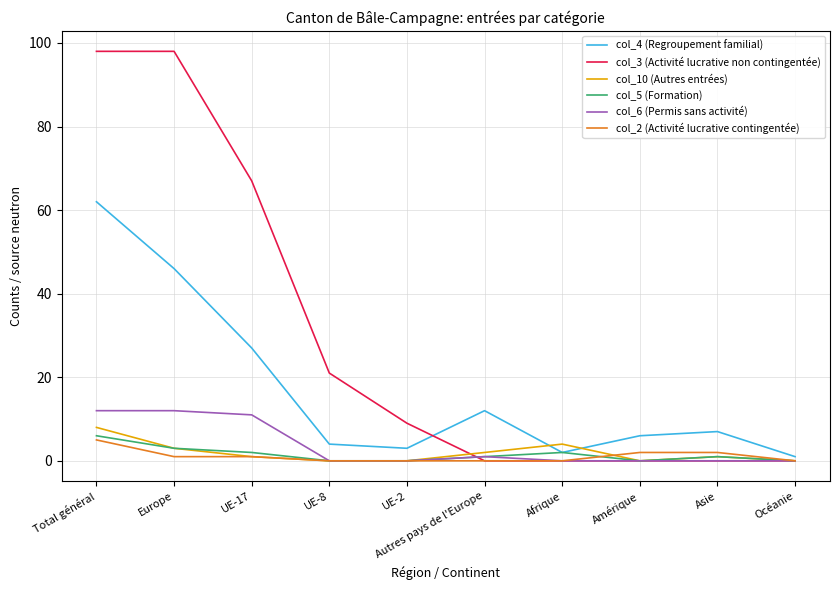

Reading left to right, transcribe all the data shown in this chart.

col_4 (Regroupement familial): 62	46	27	4	3	12	2	6	7	1
col_3 (Activité lucrative non contingentée): 98	98	67	21	9	0	0	0	0	0
col_10 (Autres entrées): 8	3	1	0	0	2	4	0	1	0
col_5 (Formation): 6	3	2	0	0	1	2	0	1	0
col_6 (Permis sans activité): 12	12	11	0	0	1	0	0	0	0
col_2 (Activité lucrative contingentée): 5	1	1	0	0	0	0	2	2	0